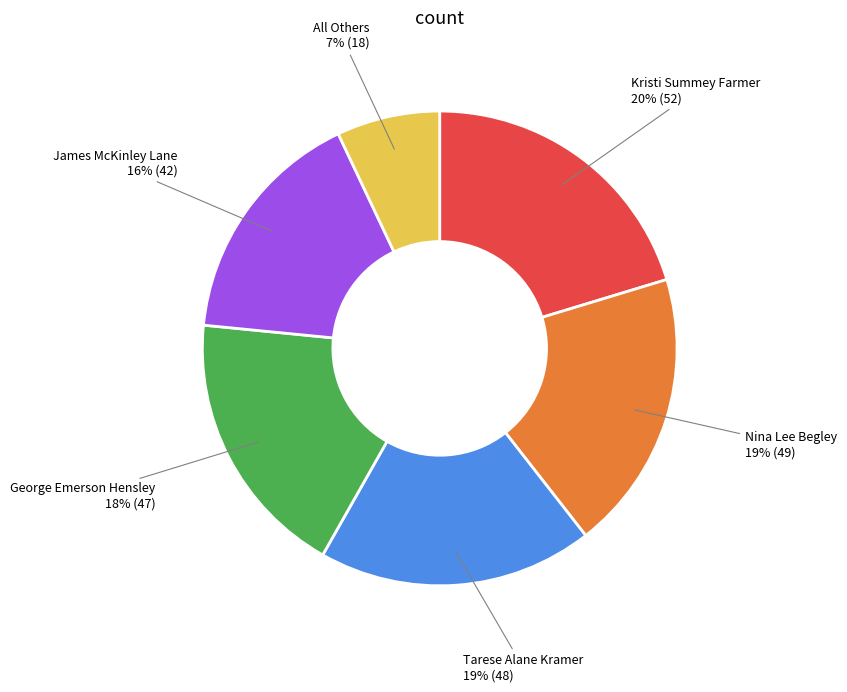

How many slices are in this pie chart?

6